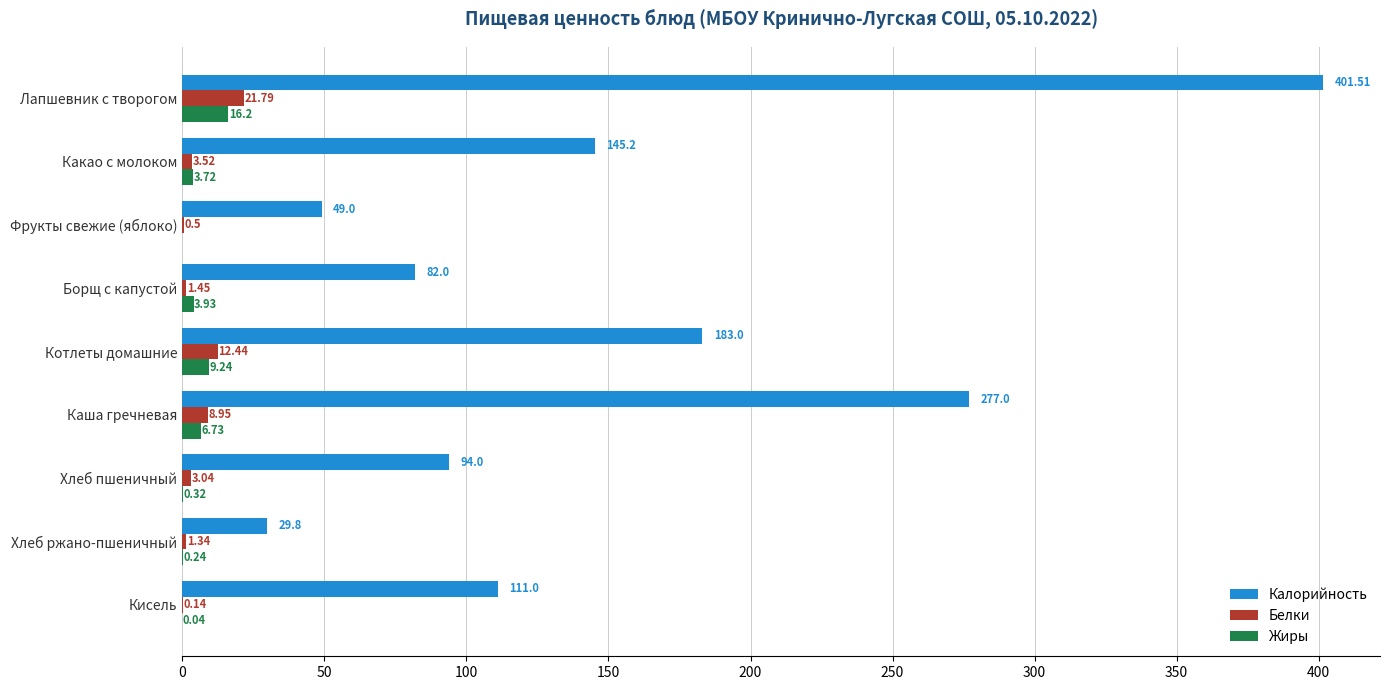

Where is Калорийность nearest to the value 215?

Котлеты домашние